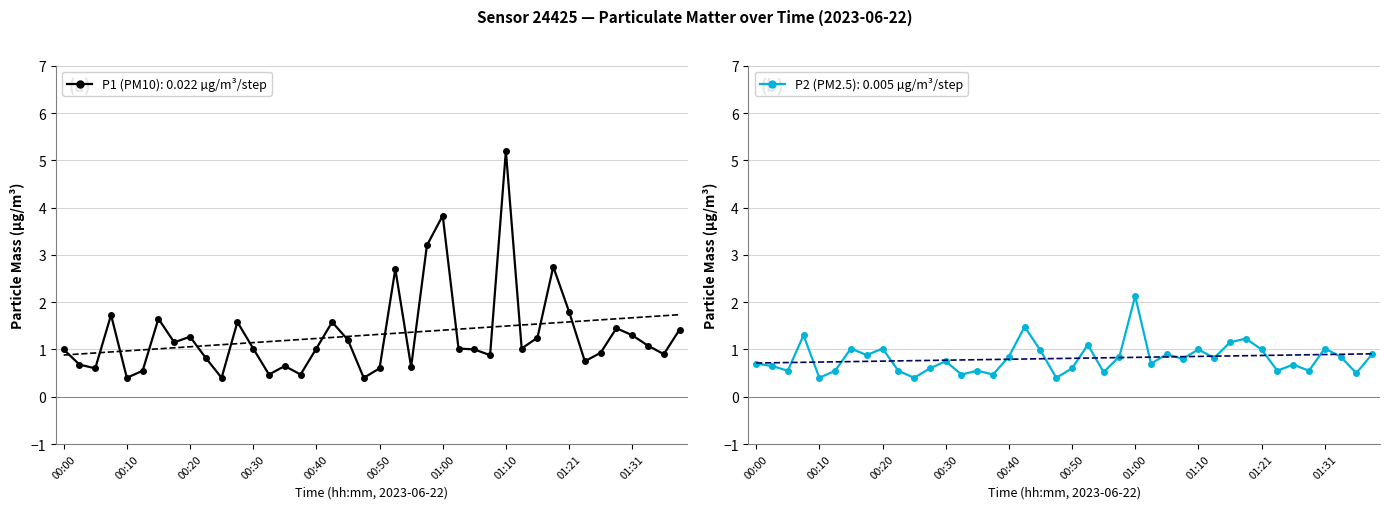

What is the difference between the highest and lowest values at 00:30?

0.3